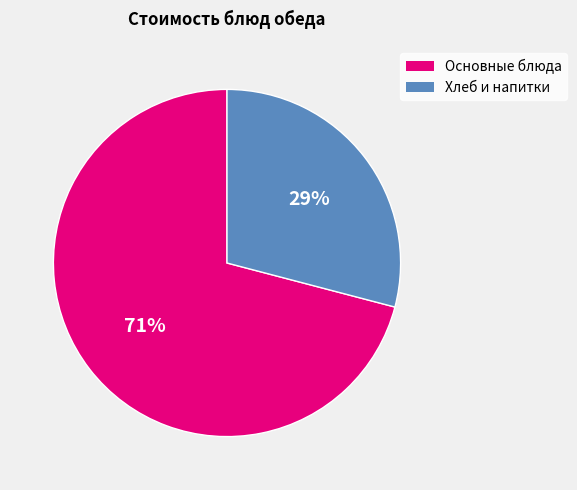

Is there any slice that represents more than half of the pie?

Yes